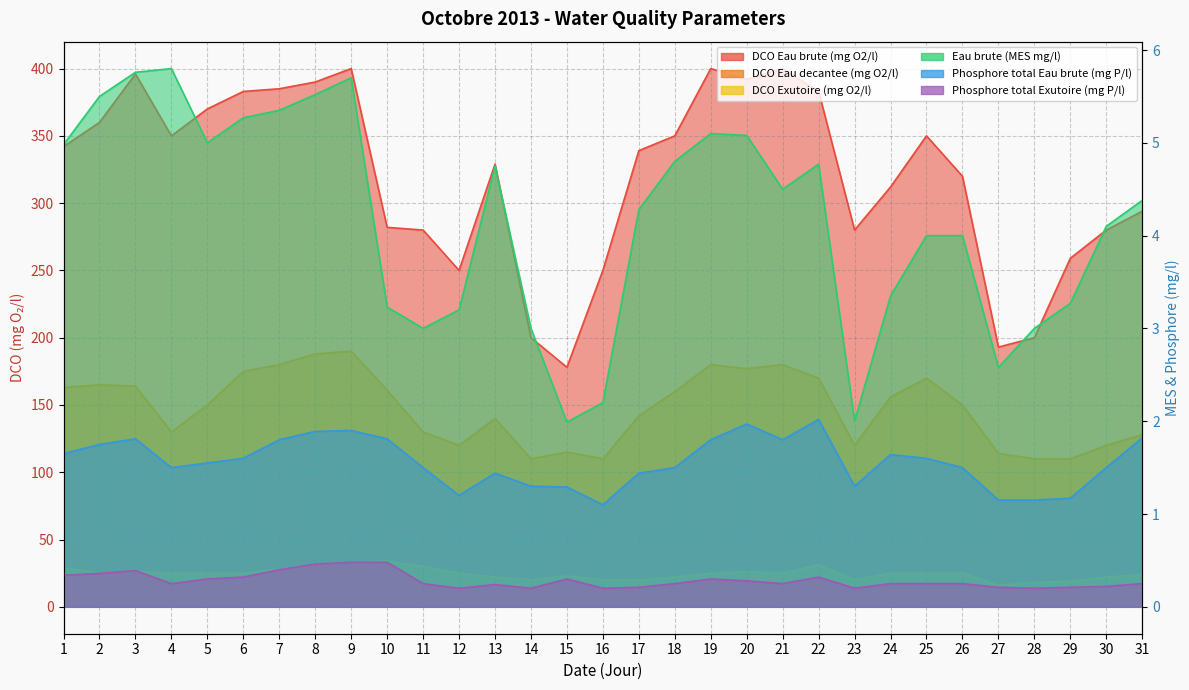

How many data points does each series have?

31